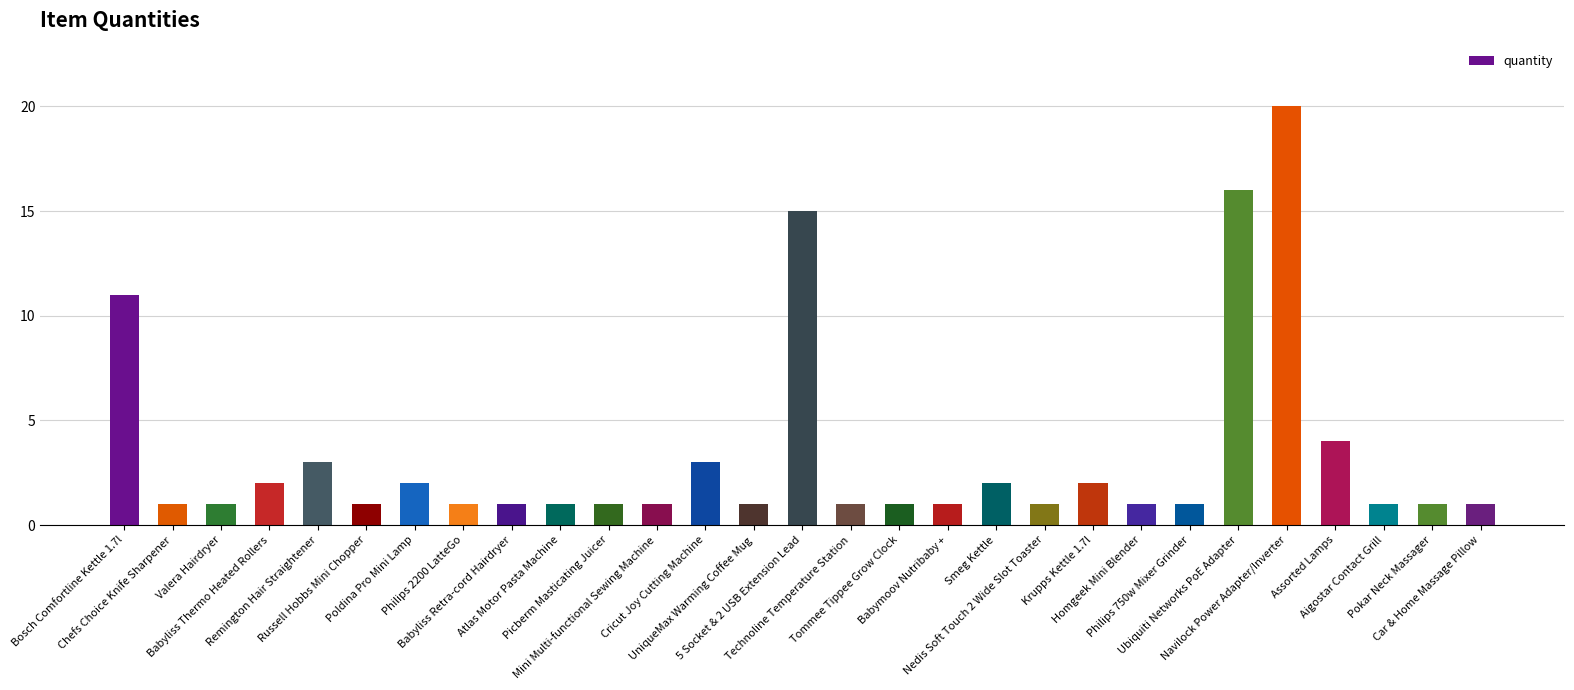

What is the greatest value displayed?

20